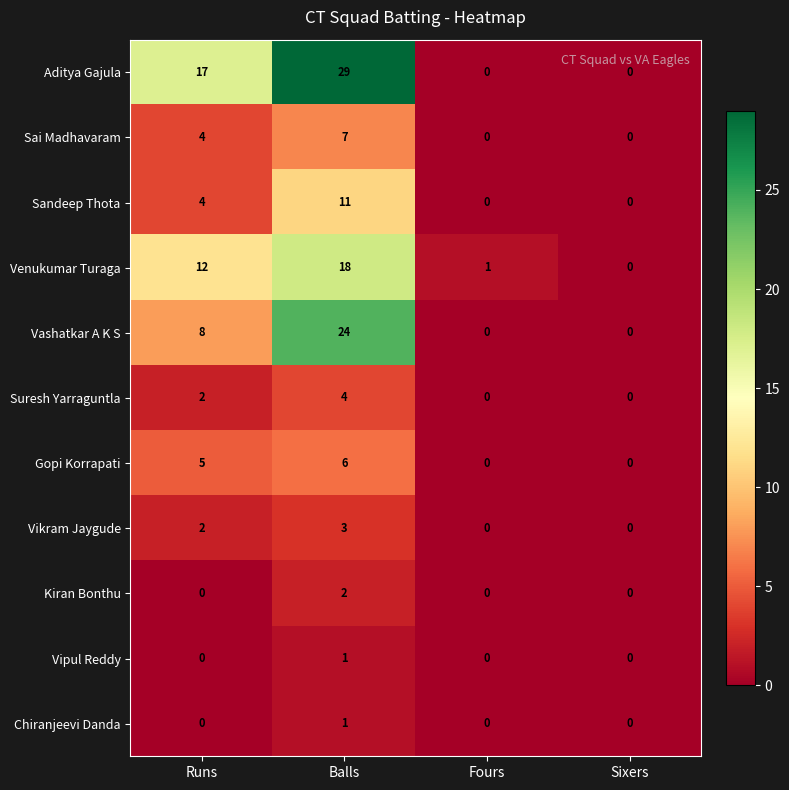

Is the value of Sandeep Thota at Runs greater than the value of Suresh Yarraguntla at Runs?

Yes